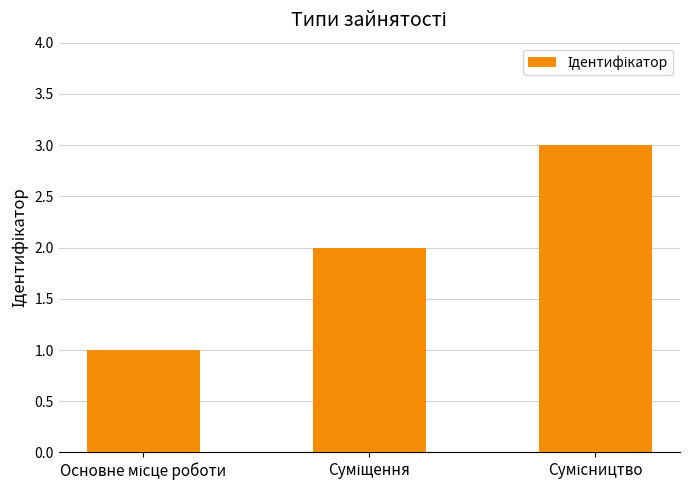

What is the sum of all values?

6